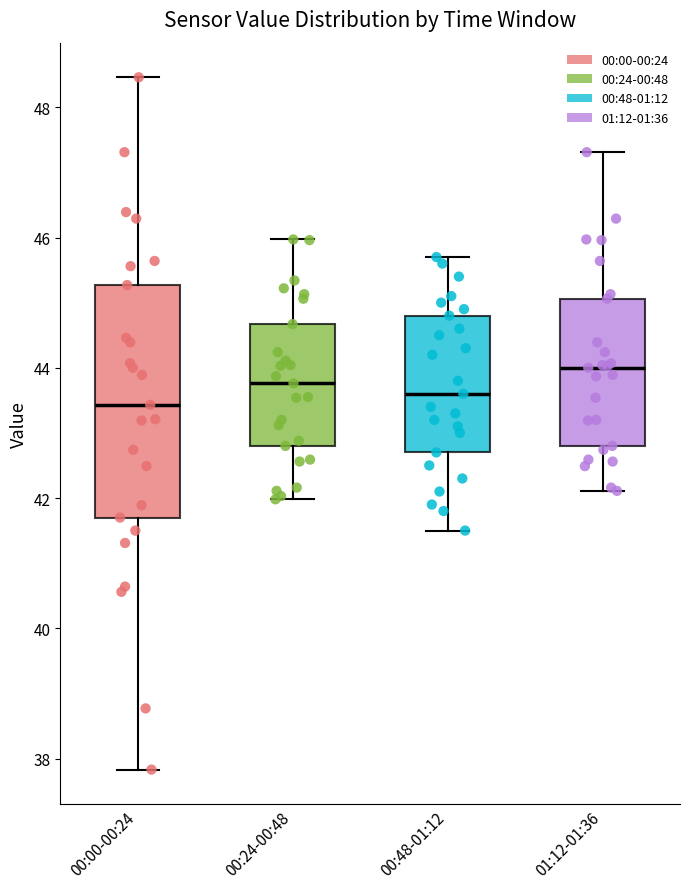

Which box is the tallest, from its lower edge to its upper edge?

00:00-00:24